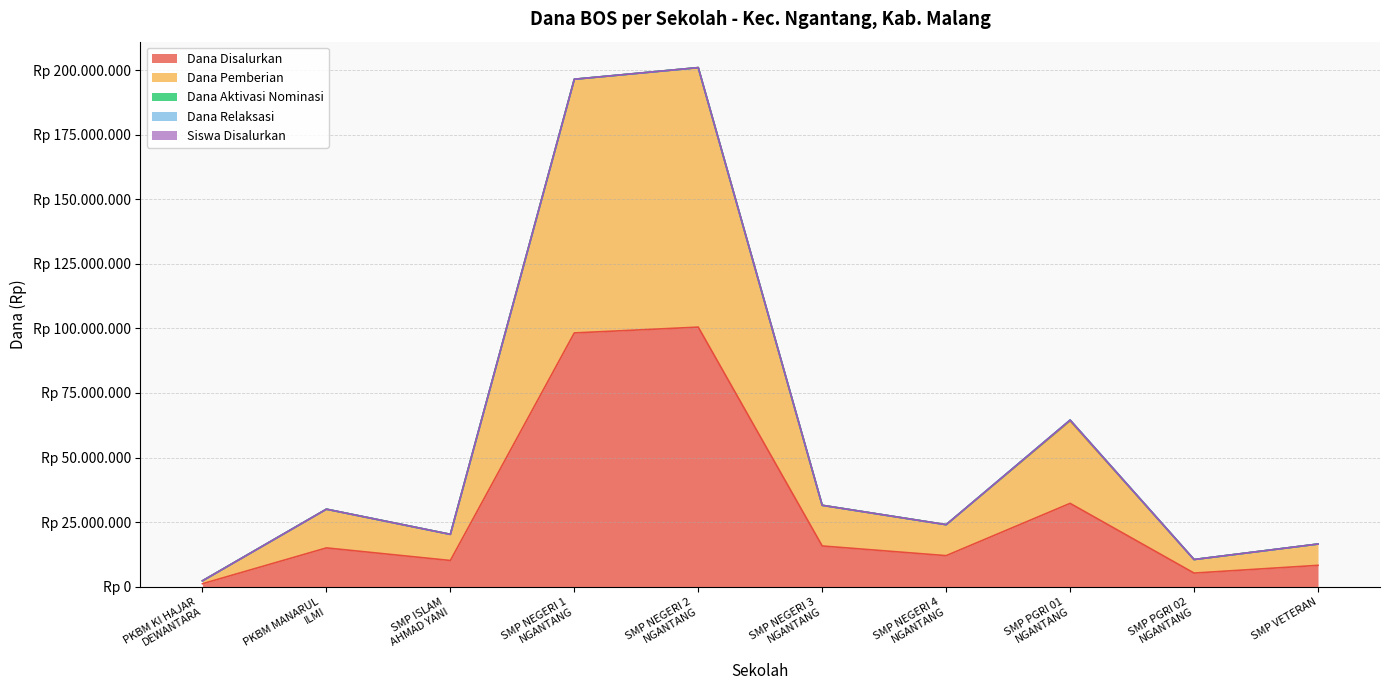

At which category is the sum across all series the highest?

SMP NEGERI 2
NGANTANG